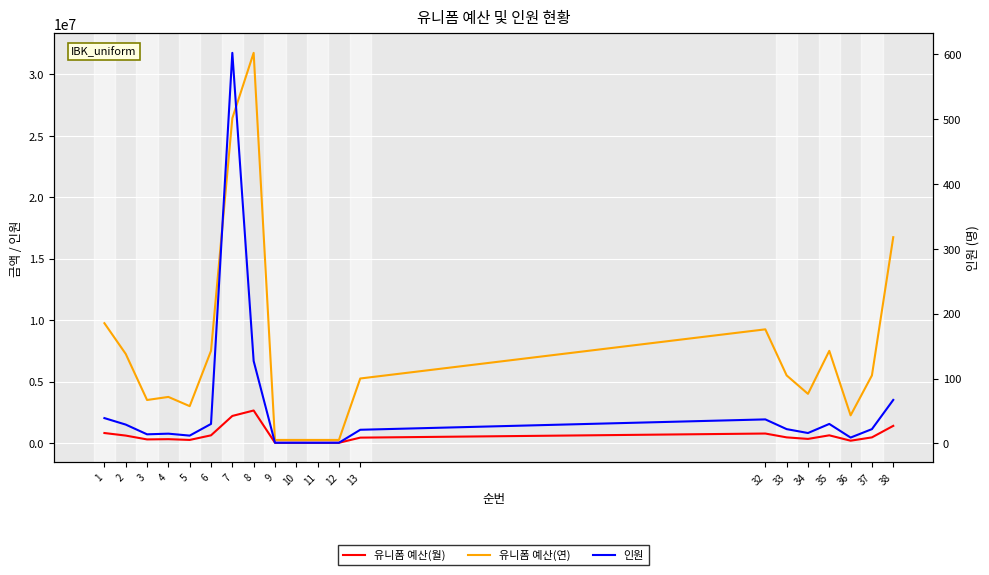

Is this an area chart (filled region under the line)?

No